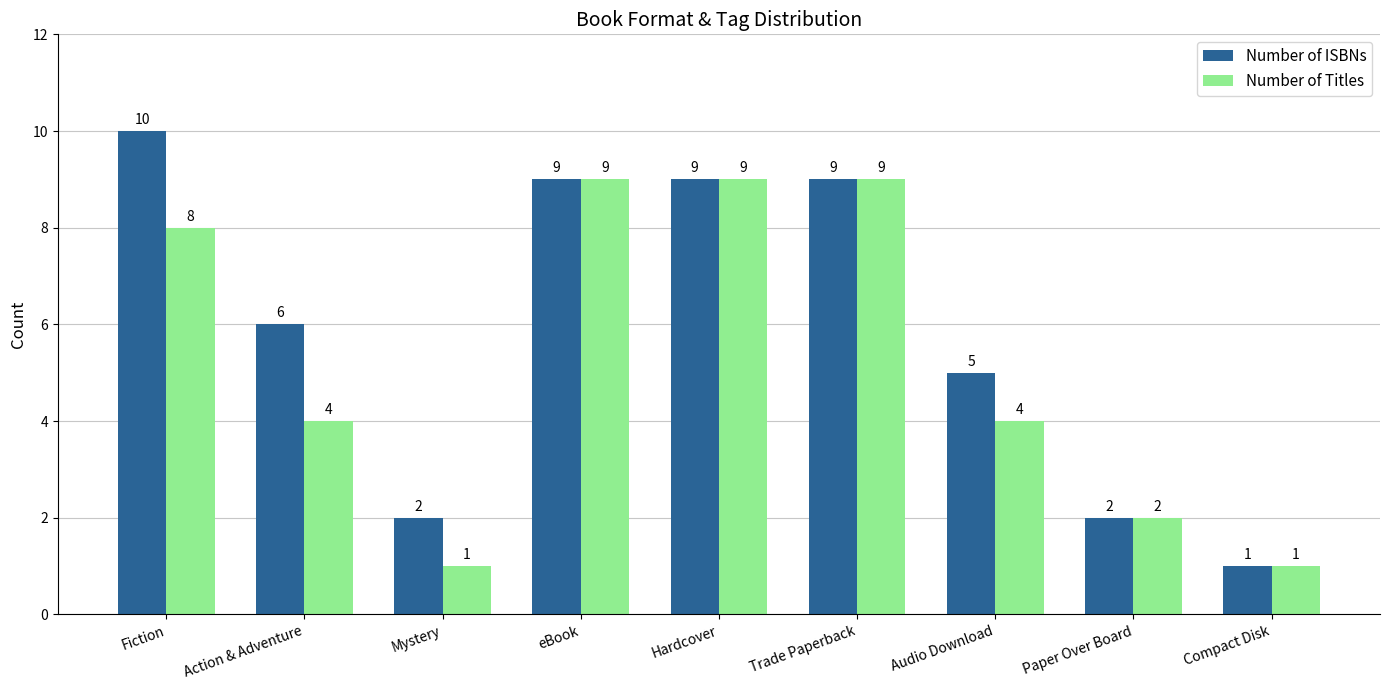

List the series in order of their peak value, lowest first.

Number of Titles, Number of ISBNs